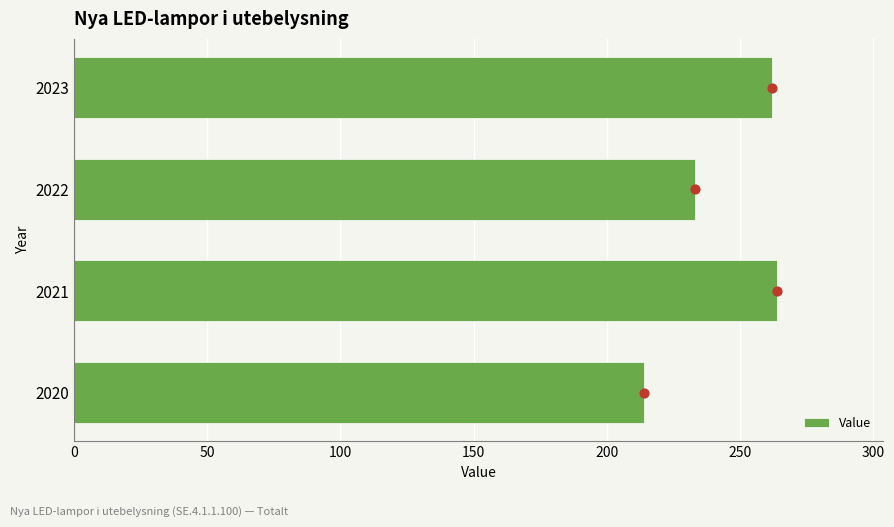

True or false: Value has a value of 214 at 2020.

True